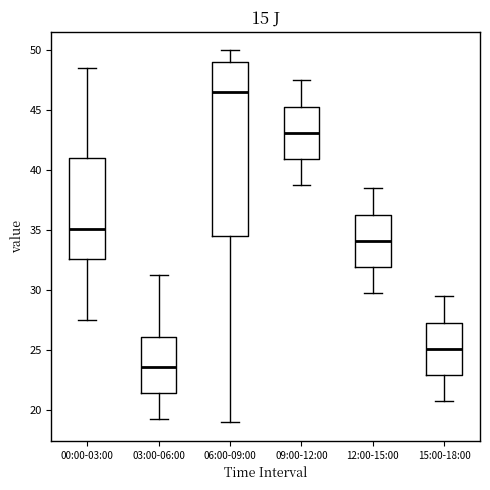

Reading left to right, transcribe this box plot: for each box, give where its median line is, the range the box spans, and where its two whiskers end, as read against the y-axis. The values are not printed on the chart, so give them approximately, as read against the axis.

00:00-03:00: median 35.0, box 32.5 to 41.0, whiskers 27.5 to 48.5
03:00-06:00: median 23.5, box 21.5 to 26.0, whiskers 19.5 to 31.5
06:00-09:00: median 46.5, box 34.5 to 49.0, whiskers 19.0 to 50.0
09:00-12:00: median 43.0, box 41.0 to 45.5, whiskers 39.0 to 47.5
12:00-15:00: median 34.0, box 32.0 to 36.5, whiskers 30.0 to 38.5
15:00-18:00: median 25.0, box 23.0 to 27.5, whiskers 21.0 to 29.5